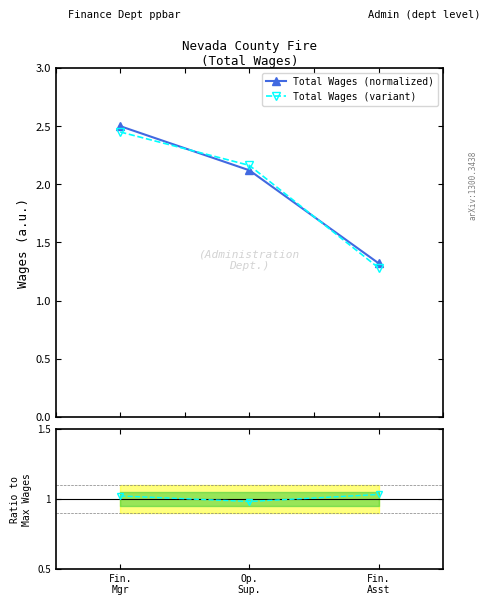

Is it true that Ratio variant equals 1.6 at Fin.
Mgr?

False